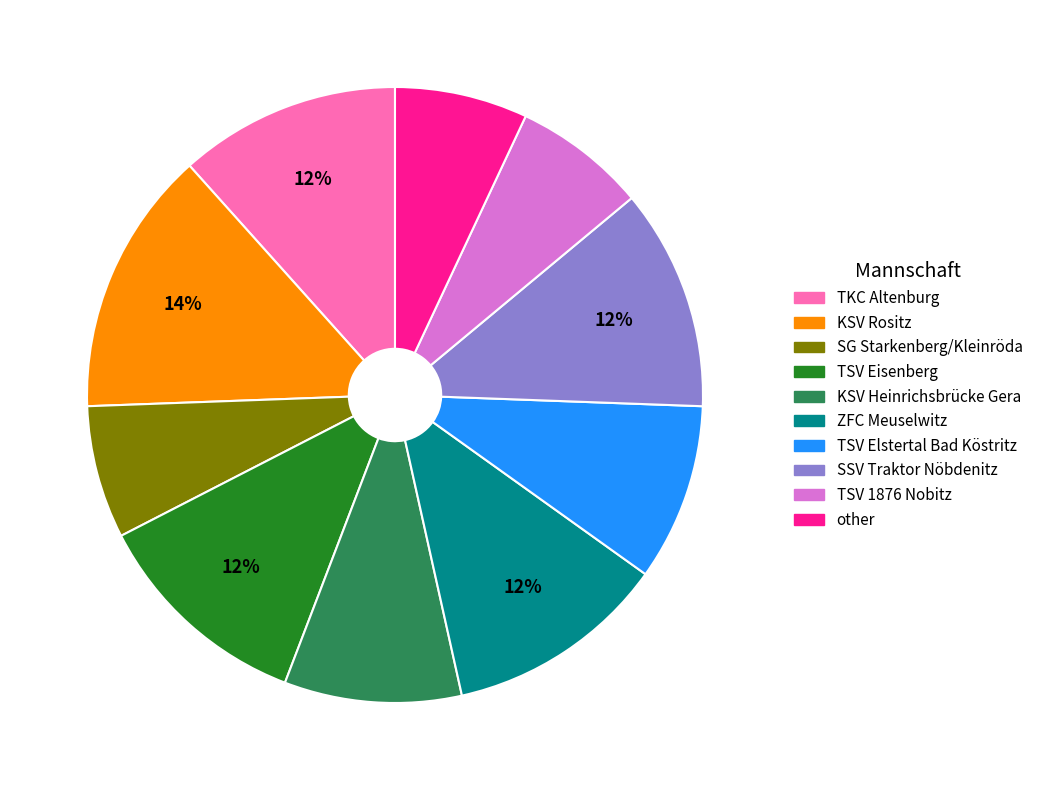

How many segments does this pie chart have?

10